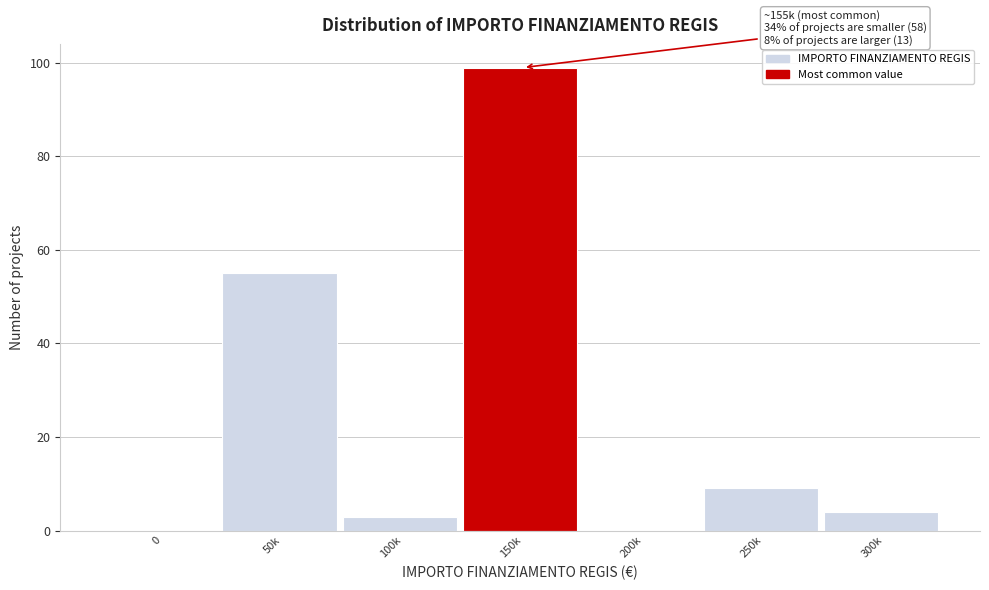

Reading left to right, list all the values displayed in this chart.

0=0	50k=55	100k=3	150k=99	200k=0	250k=9	300k=4